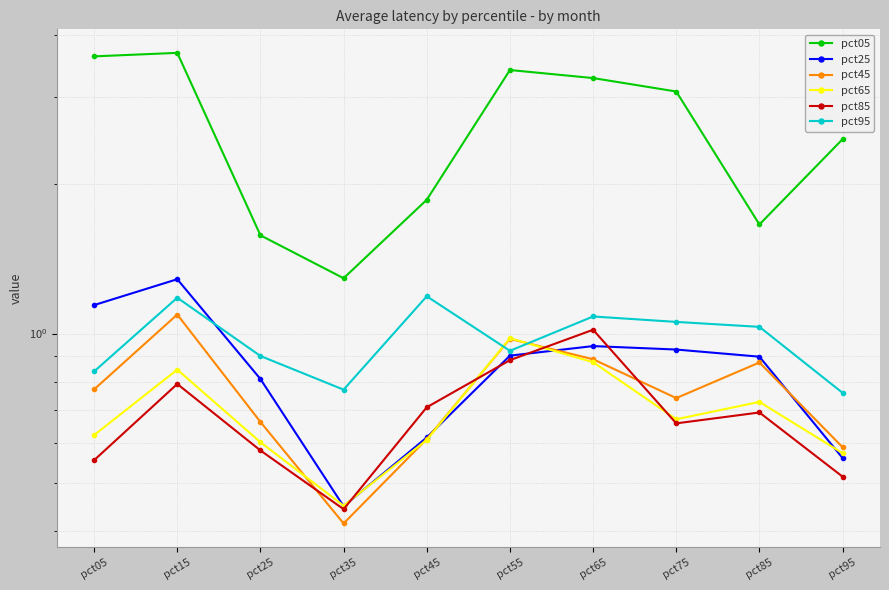

What are all the series names shown in the legend?

pct05, pct25, pct45, pct65, pct85, pct95